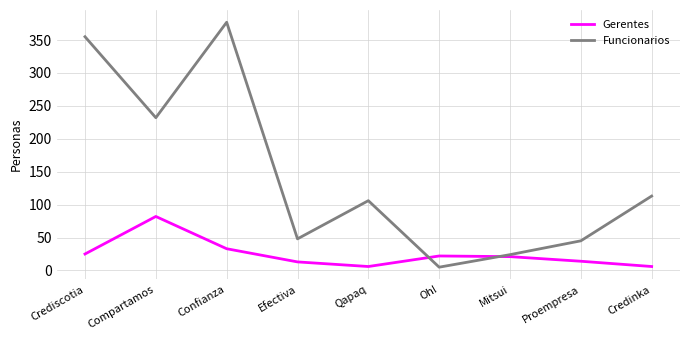

What is the maximum value shown in the chart?

377